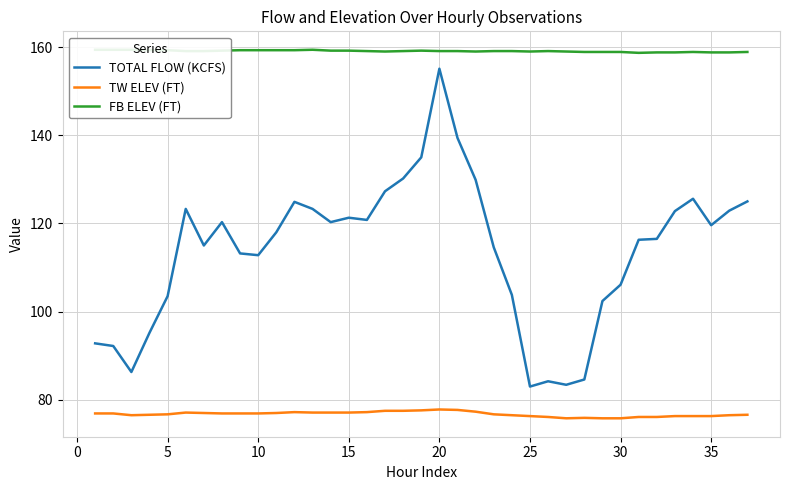

What is the minimum value shown in the chart?

75.8